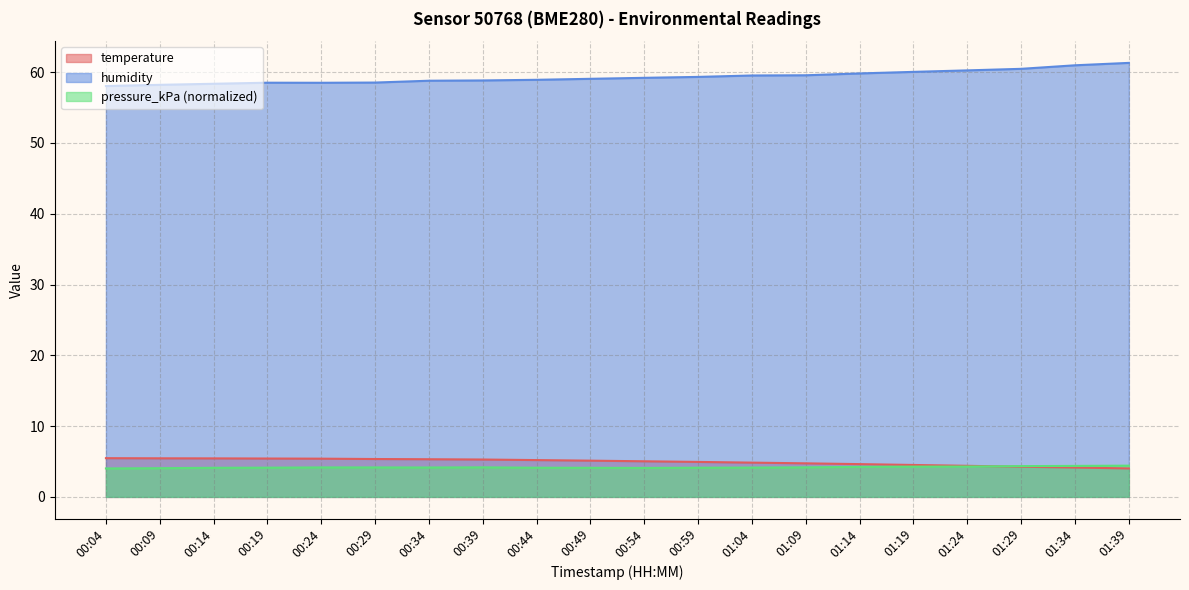

Which has a higher value, 00:19 or 00:04?

00:04